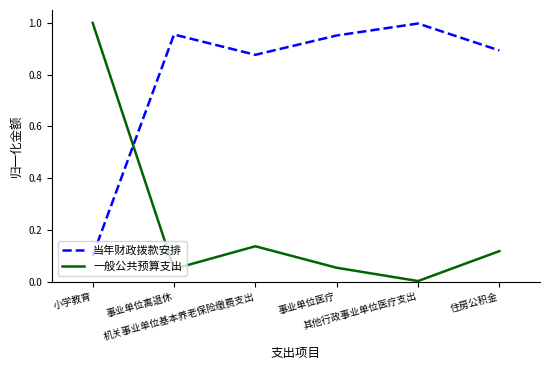

Which series has the largest total across all categories?

当年财政拨款安排